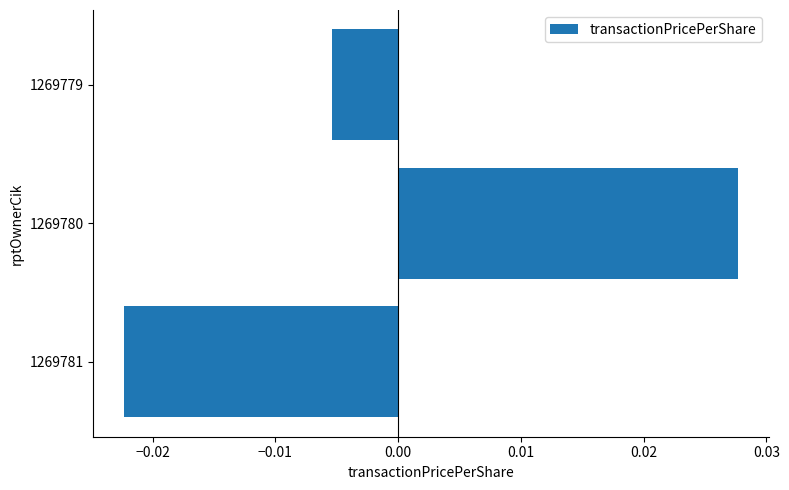

Which category has the lowest value across all series?

1269781